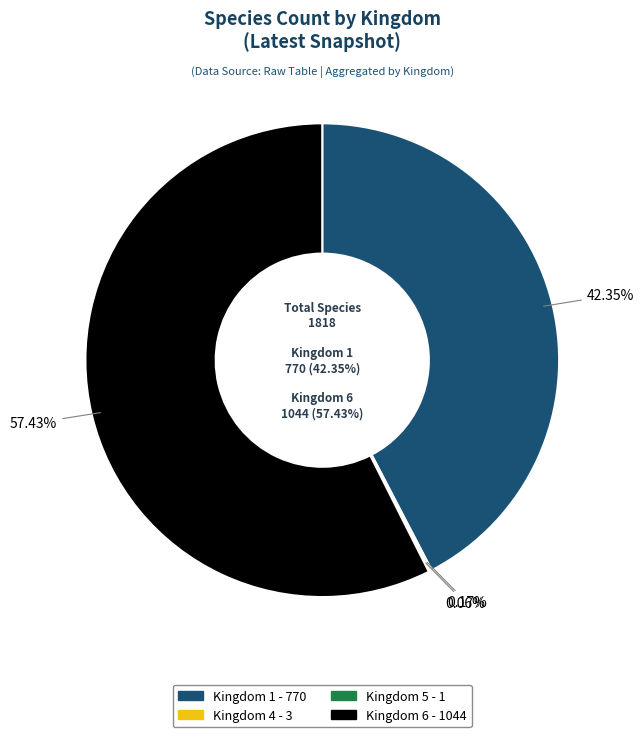

The Kingdom 1 slice represents 42% of the pie. True or false?

True